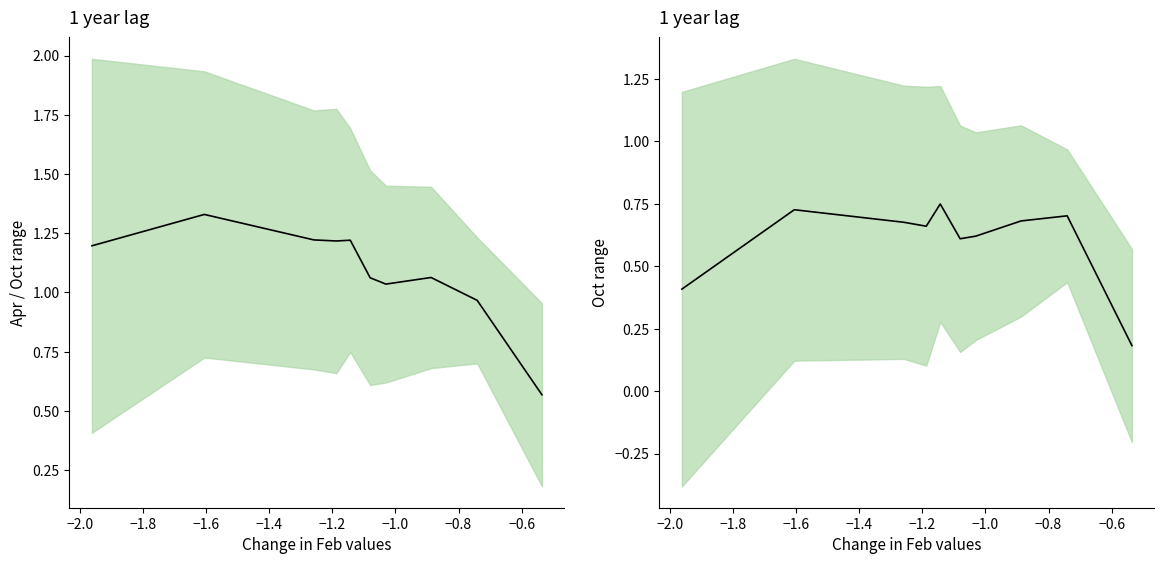

True or false: Oct center has a value of 0.6 at −1.2.

True